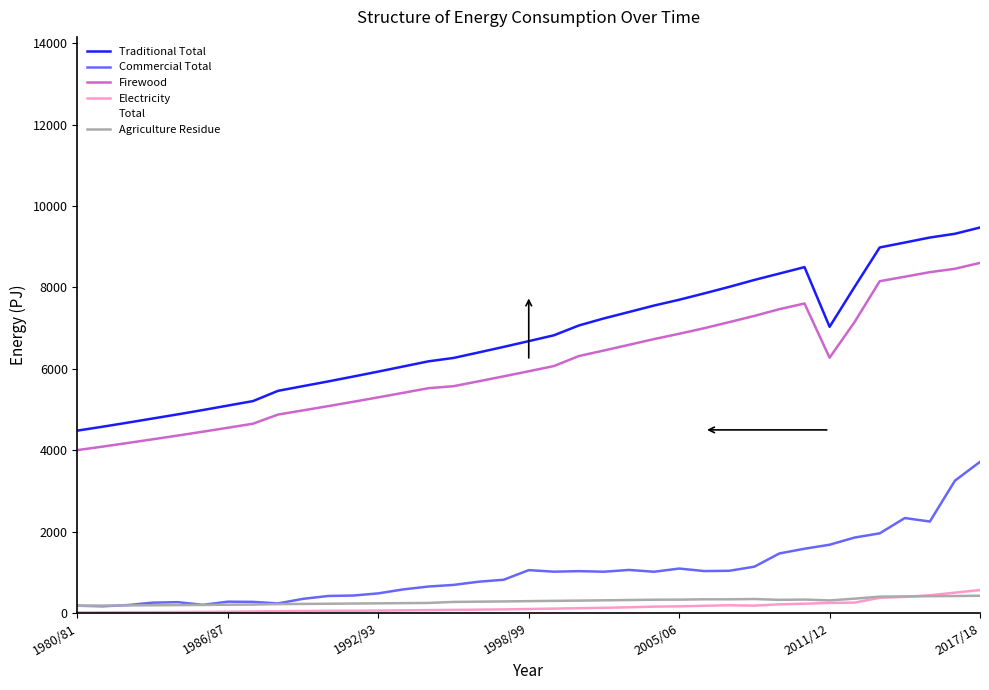

True or false: Firewood has more than 0 interior local peaks.

True